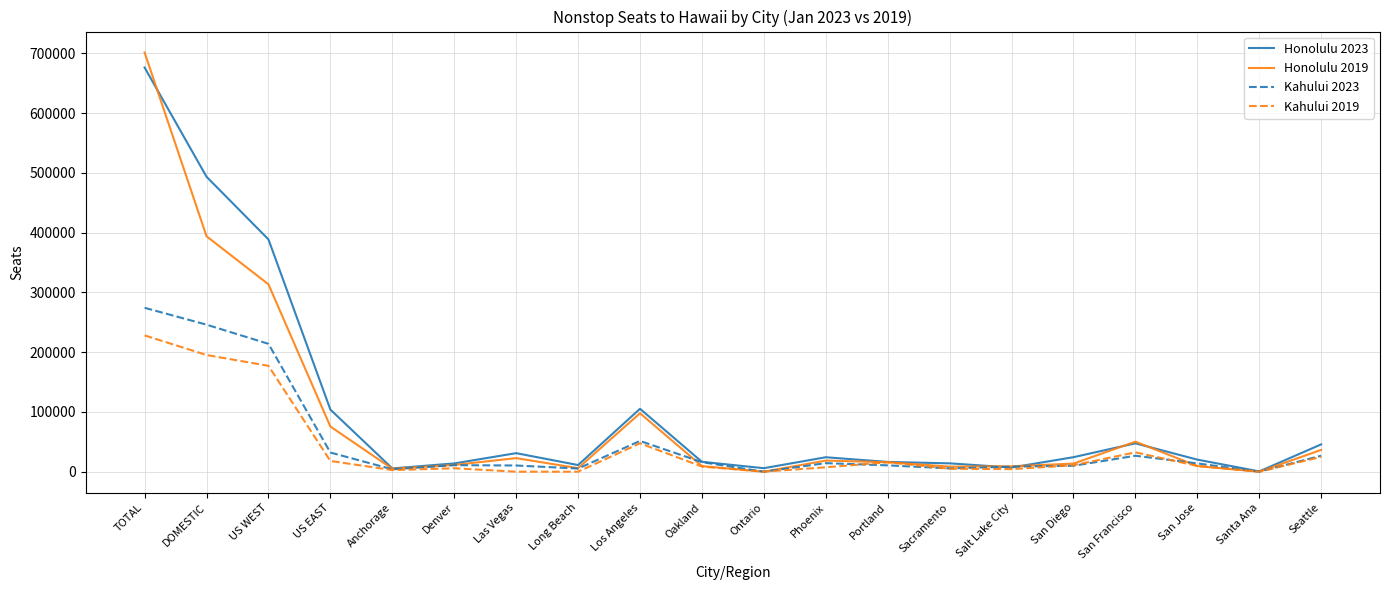

The Honolulu 2023 series shows 493426 at DOMESTIC. True or false?

True